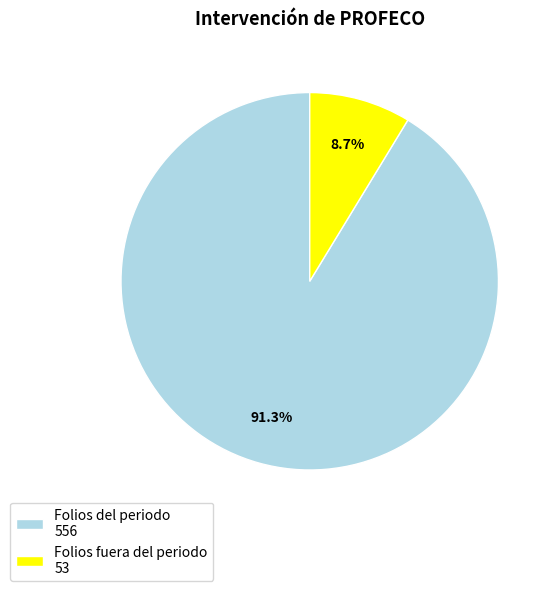

To the nearest percent, what is the difference between the Folios del periodo and Folios fuera del periodo slice percentages?

83%